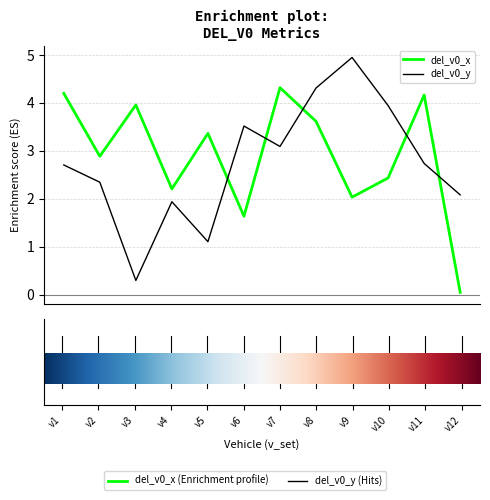

What is the difference between the maximum and minimum values in the del_v0_y series?

4.6